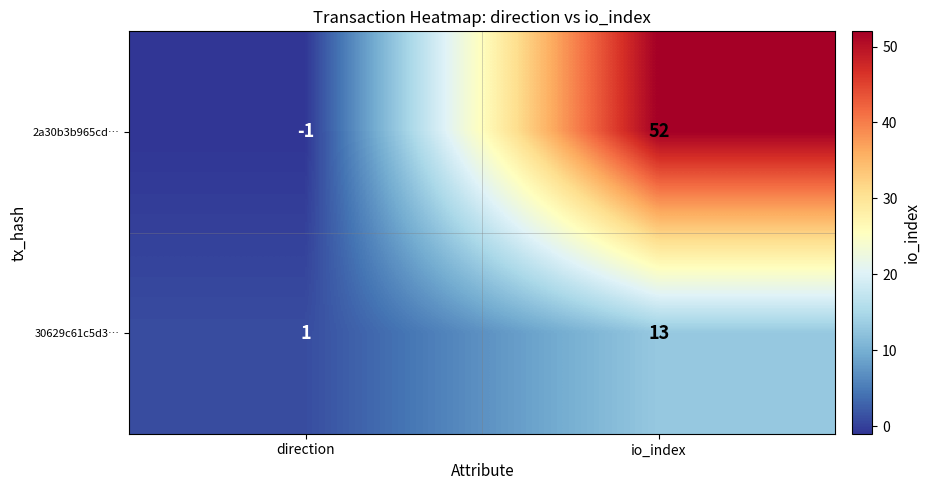

Count the number of data series in this chart.

2